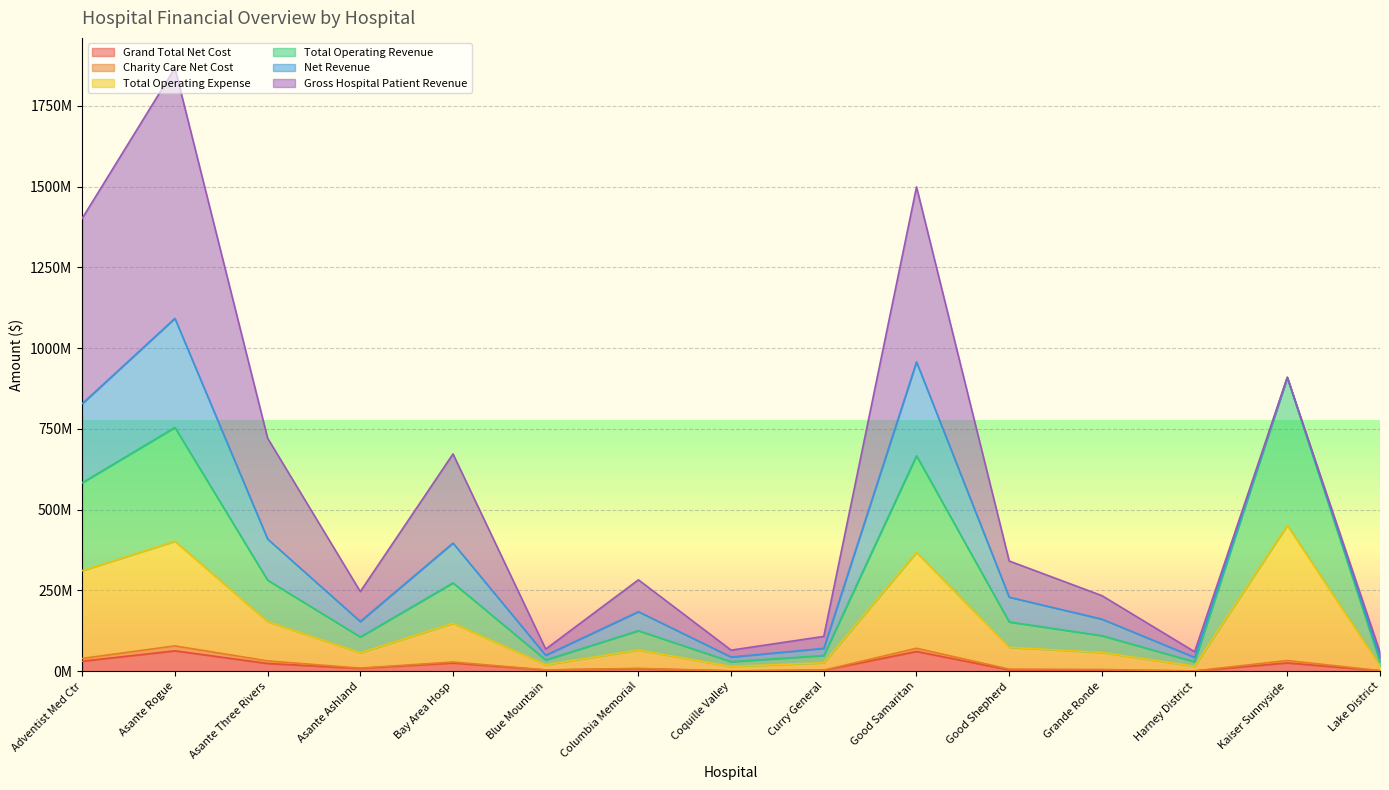

Does the chart display data point markers on the line(s)?

No